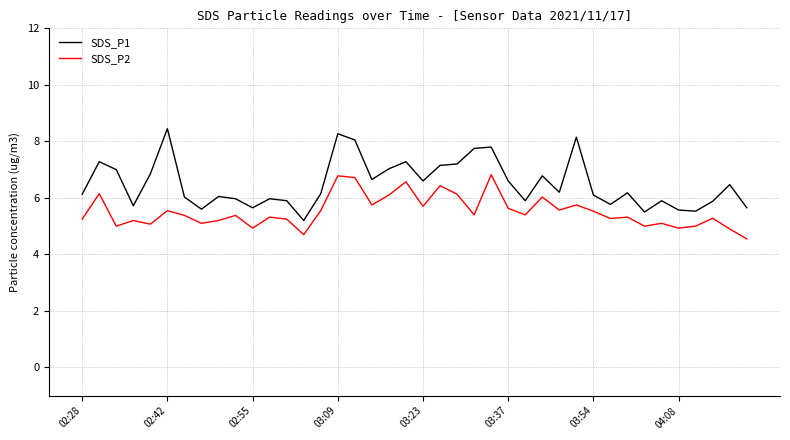

True or false: SDS_P2 and SDS_P1 intersect in this chart.

False